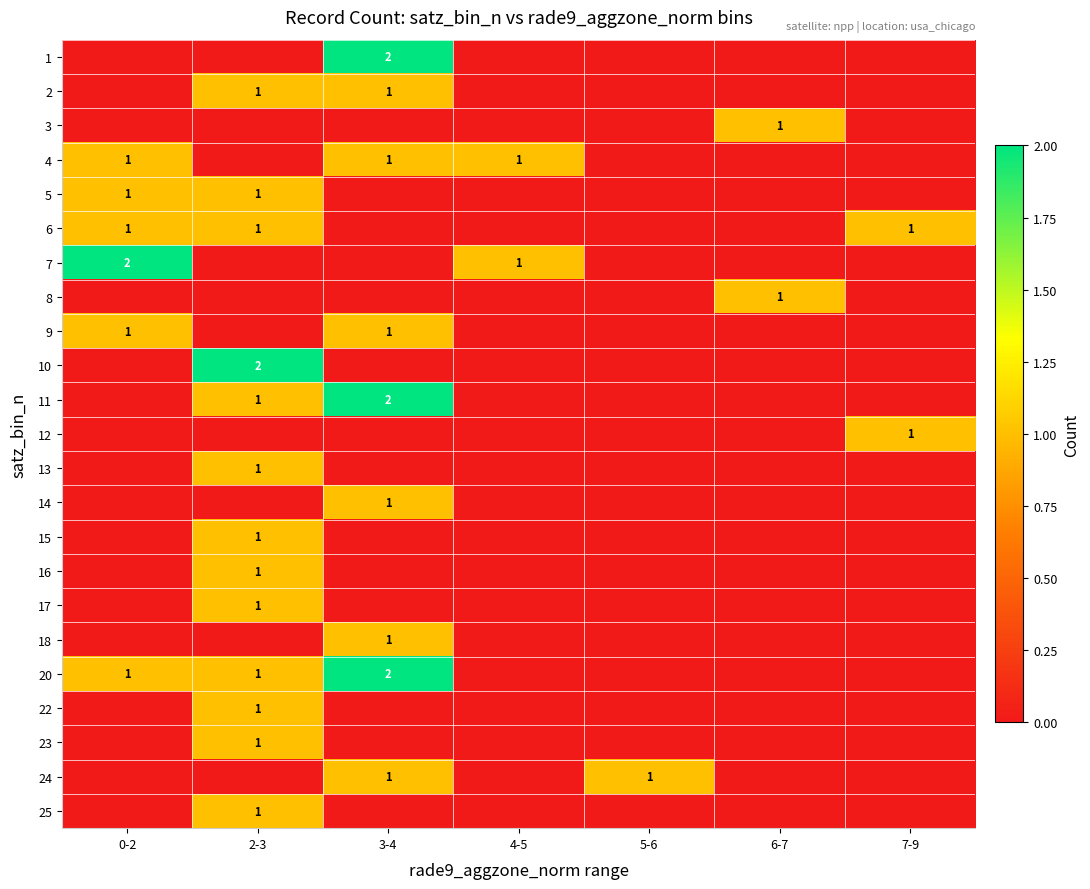

Is it true that 10 equals 2 at 2-3?

True